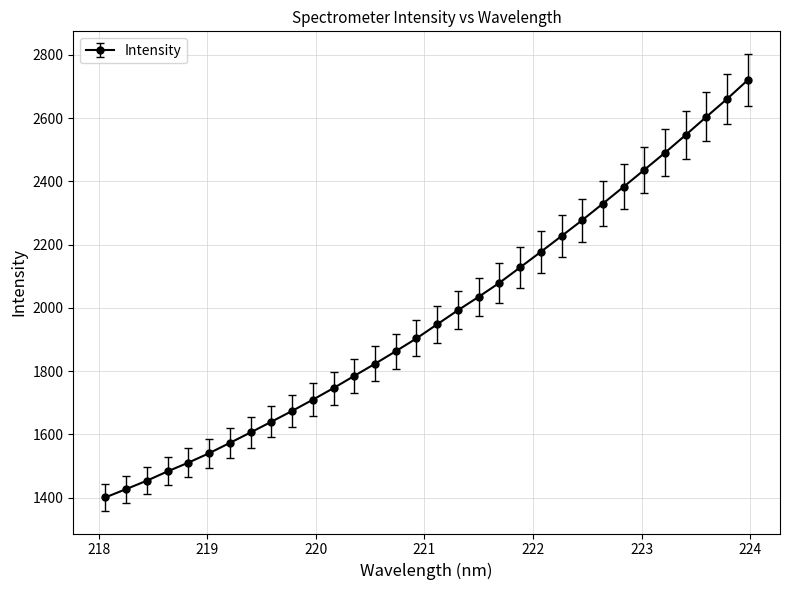

What is the value of the 17th point from the left?

1948.2